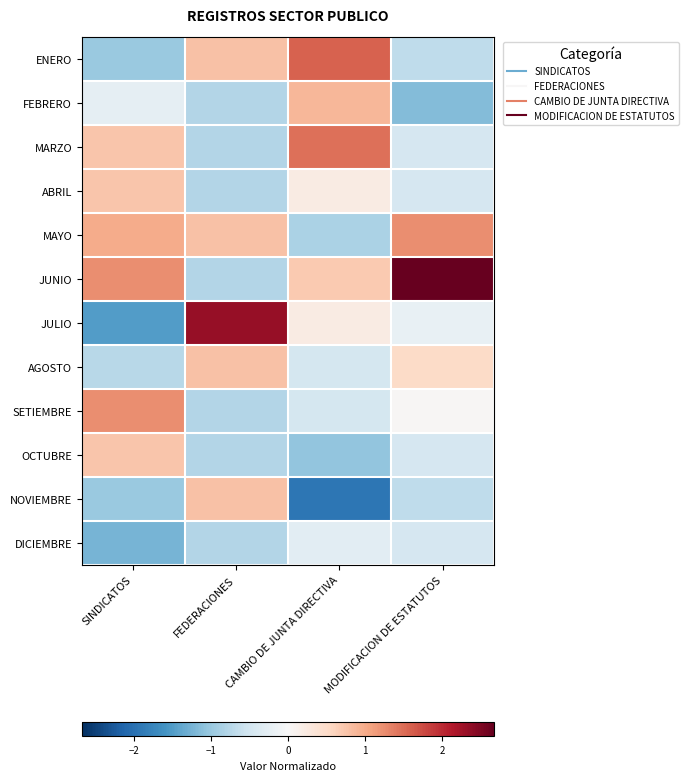

Reading left to right, transcribe all the data shown in this chart.

ENERO: SINDICATOS=-1.0	FEDERACIONES=0.8	CAMBIO DE JUNTA DIRECTIVA=1.6	MODIFICACION DE ESTATUTOS=-0.7
FEBRERO: SINDICATOS=-0.2	FEDERACIONES=-0.8	CAMBIO DE JUNTA DIRECTIVA=0.9	MODIFICACION DE ESTATUTOS=-1.2
MARZO: SINDICATOS=0.7	FEDERACIONES=-0.8	CAMBIO DE JUNTA DIRECTIVA=1.5	MODIFICACION DE ESTATUTOS=-0.4
ABRIL: SINDICATOS=0.7	FEDERACIONES=-0.8	CAMBIO DE JUNTA DIRECTIVA=0.2	MODIFICACION DE ESTATUTOS=-0.4
MAYO: SINDICATOS=1.0	FEDERACIONES=0.8	CAMBIO DE JUNTA DIRECTIVA=-0.9	MODIFICACION DE ESTATUTOS=1.2
JUNIO: SINDICATOS=1.2	FEDERACIONES=-0.8	CAMBIO DE JUNTA DIRECTIVA=0.7	MODIFICACION DE ESTATUTOS=2.7
JULIO: SINDICATOS=-1.5	FEDERACIONES=2.3	CAMBIO DE JUNTA DIRECTIVA=0.2	MODIFICACION DE ESTATUTOS=-0.2
AGOSTO: SINDICATOS=-0.7	FEDERACIONES=0.8	CAMBIO DE JUNTA DIRECTIVA=-0.5	MODIFICACION DE ESTATUTOS=0.5
SETIEMBRE: SINDICATOS=1.2	FEDERACIONES=-0.8	CAMBIO DE JUNTA DIRECTIVA=-0.5	MODIFICACION DE ESTATUTOS=0.0
OCTUBRE: SINDICATOS=0.7	FEDERACIONES=-0.8	CAMBIO DE JUNTA DIRECTIVA=-1.0	MODIFICACION DE ESTATUTOS=-0.4
NOVIEMBRE: SINDICATOS=-1.0	FEDERACIONES=0.8	CAMBIO DE JUNTA DIRECTIVA=-1.9	MODIFICACION DE ESTATUTOS=-0.7
DICIEMBRE: SINDICATOS=-1.2	FEDERACIONES=-0.8	CAMBIO DE JUNTA DIRECTIVA=-0.3	MODIFICACION DE ESTATUTOS=-0.4